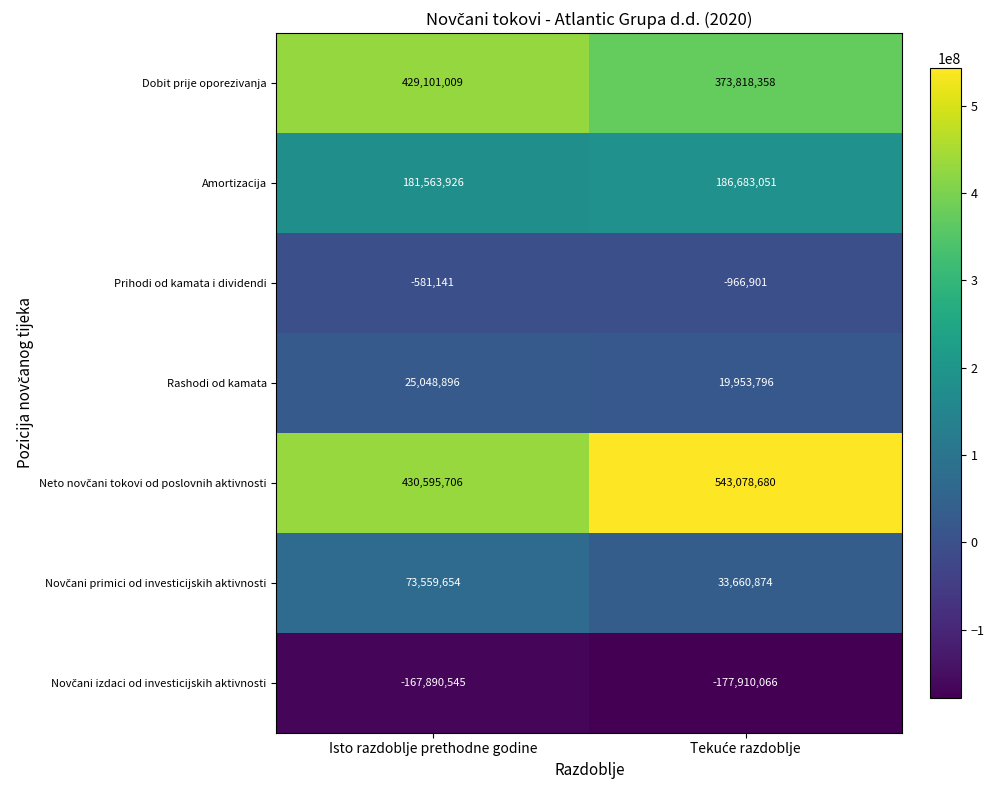

What is the difference between the maximum and minimum values in the Amortizacija series?

5119125